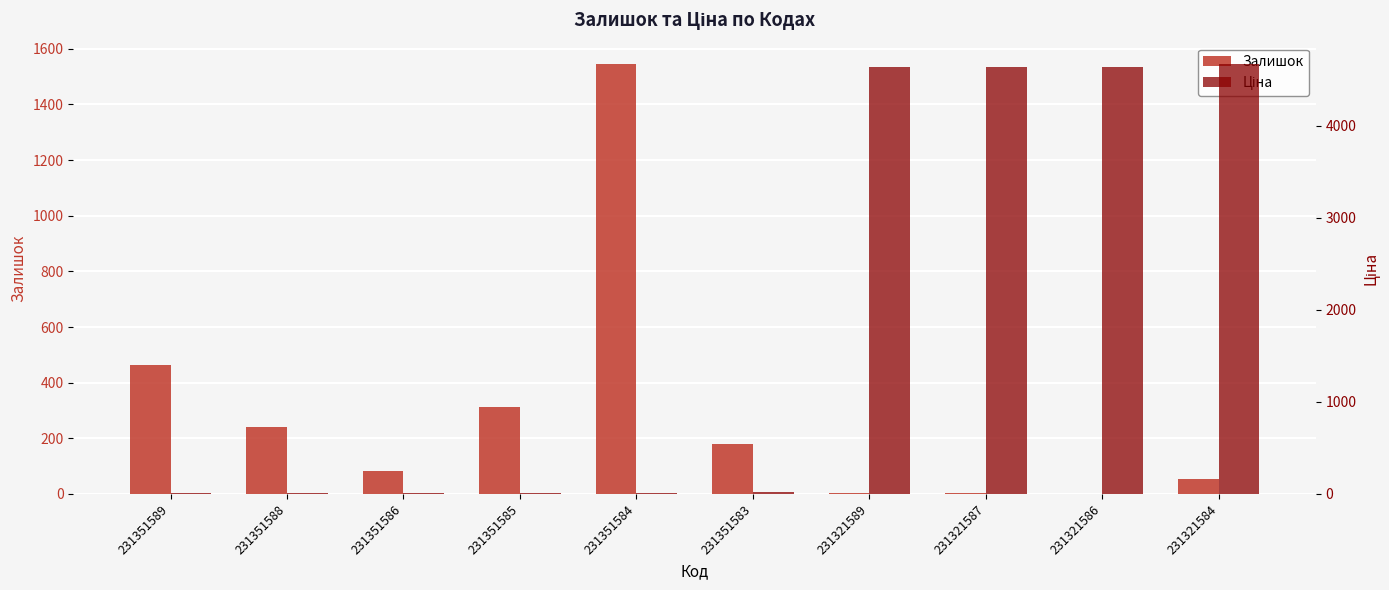

Which has a higher value, 231321587 or 231351588?

231351588